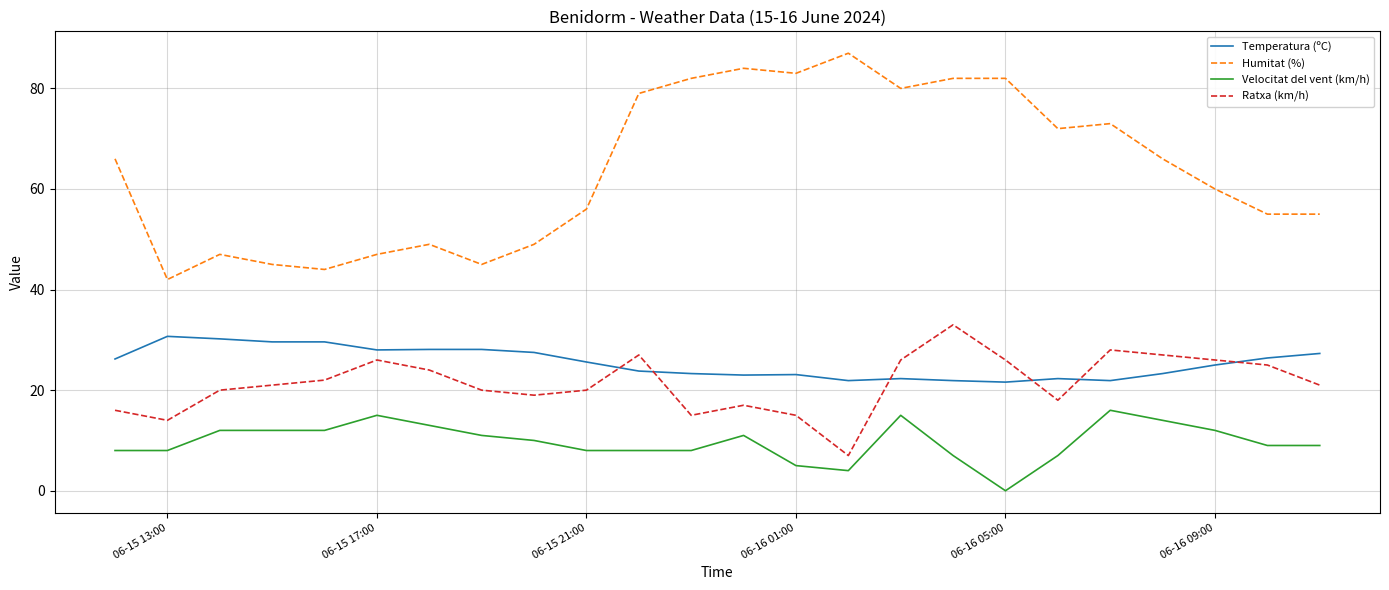

Which series has the largest total across all categories?

Humitat (%)